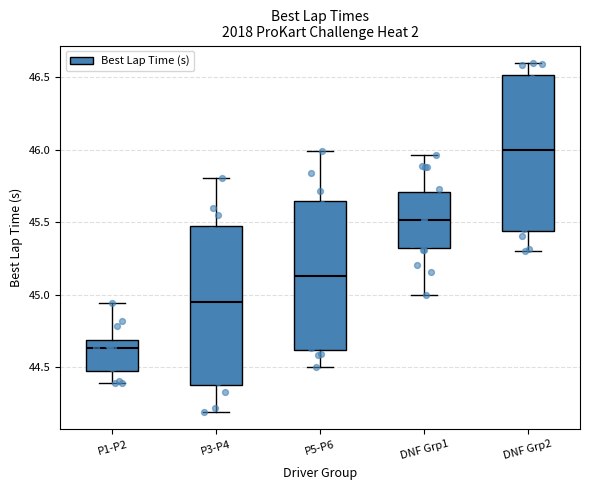

Which box has the highest median line?

DNF Grp2